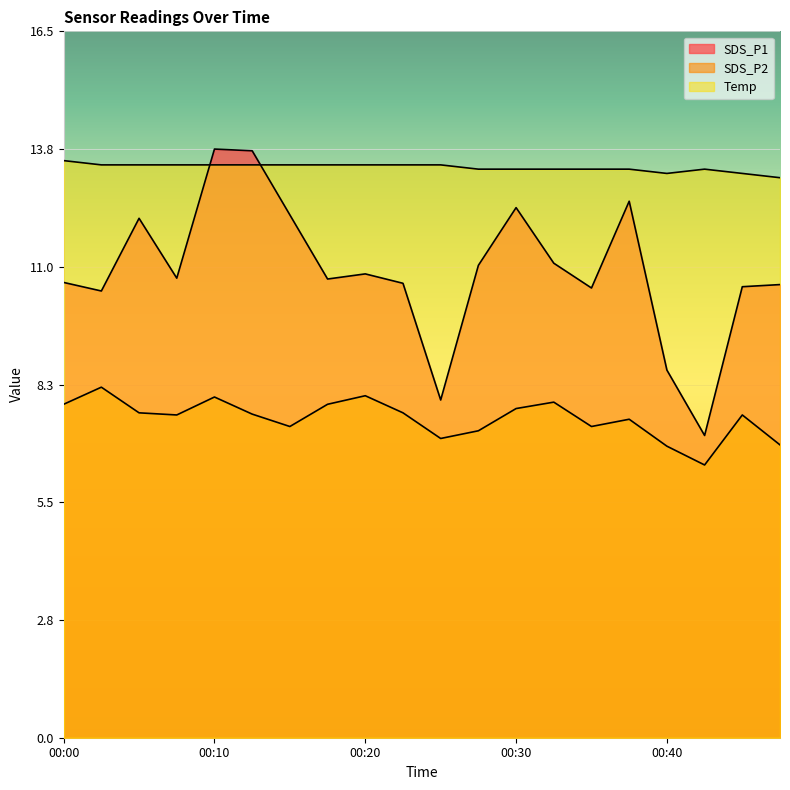

True or false: SDS_P1 and SDS_P2 cross at least once.

False